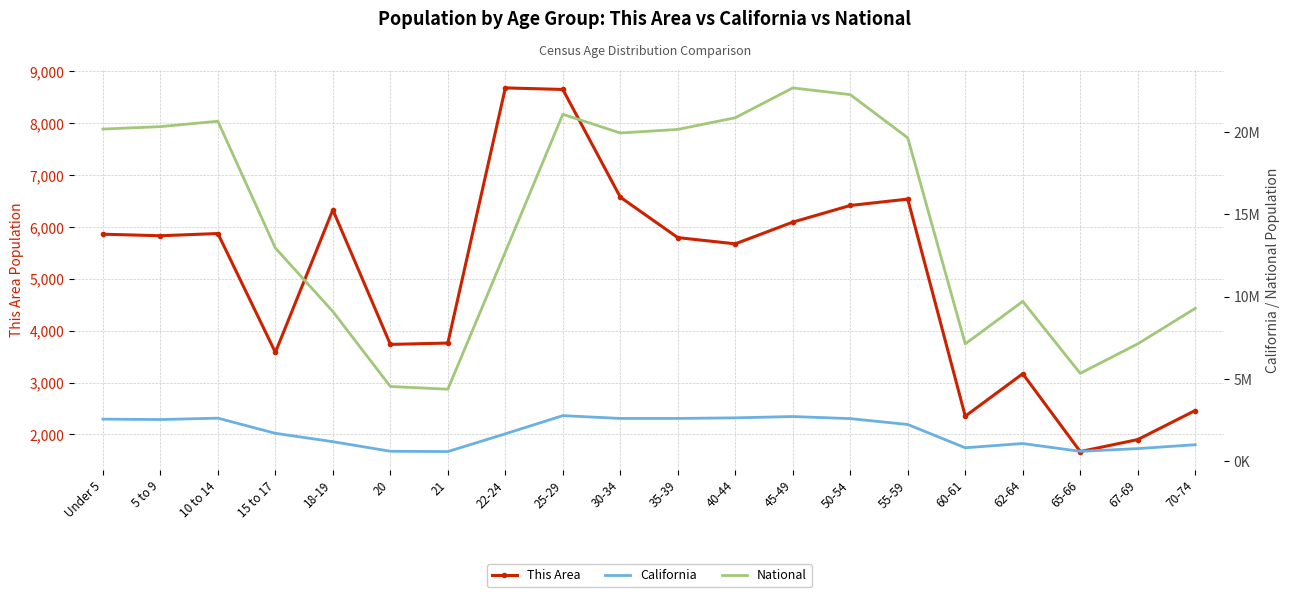

The National series shows 33350873 at 25-29. True or false?

False